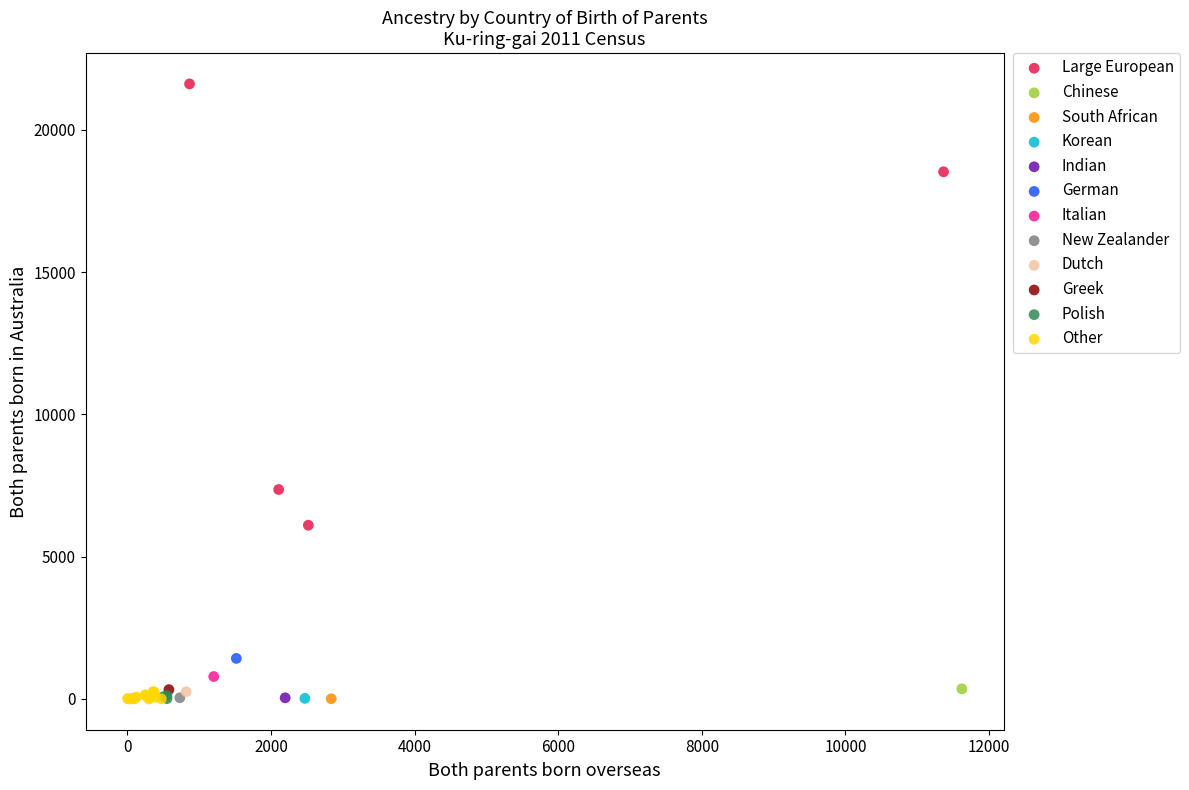

Which series contains the highest Y value?

Large European